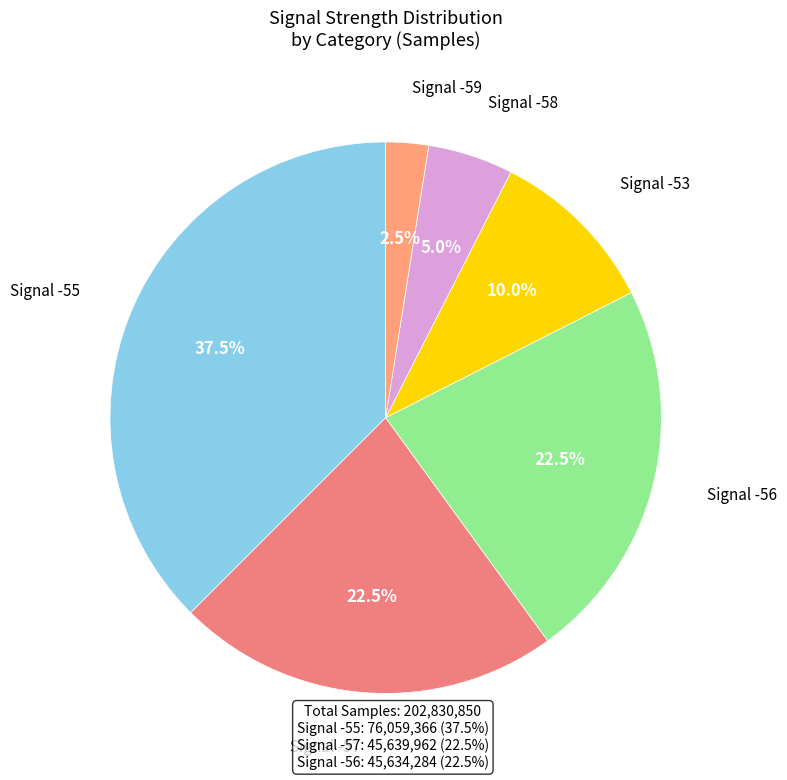

Count the number of slices in the pie.

6